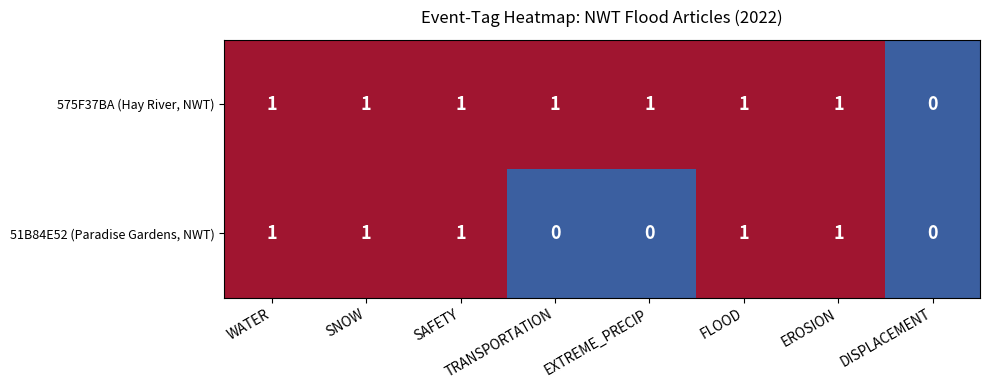

How many data points does each series have?

8